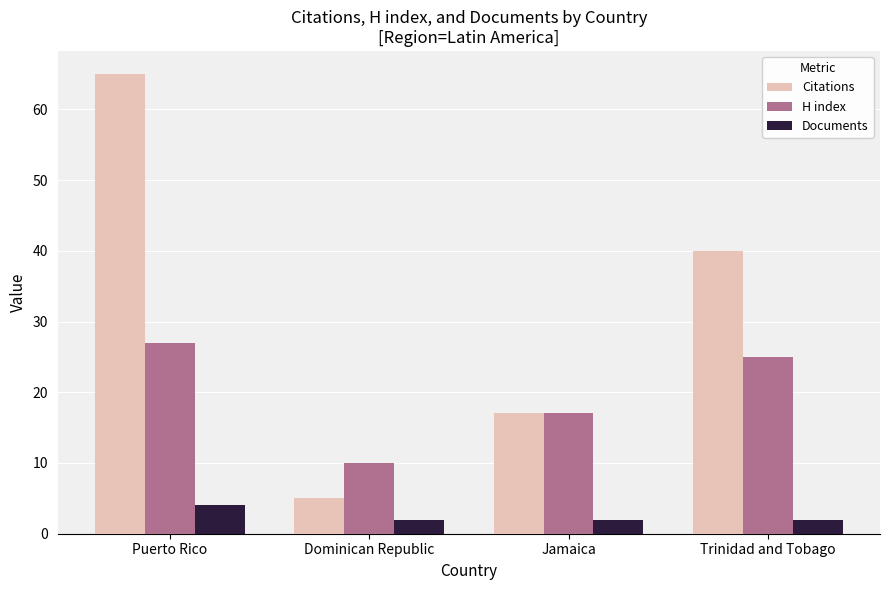

Which series has the largest total across all categories?

Citations